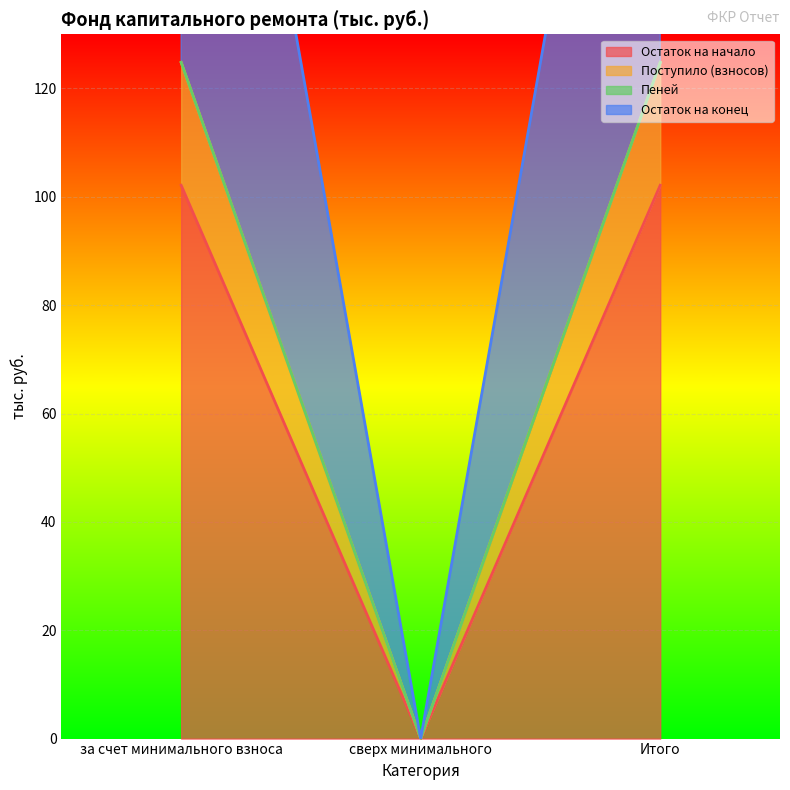

Read the Остаток на начало value at Итого.

102.1